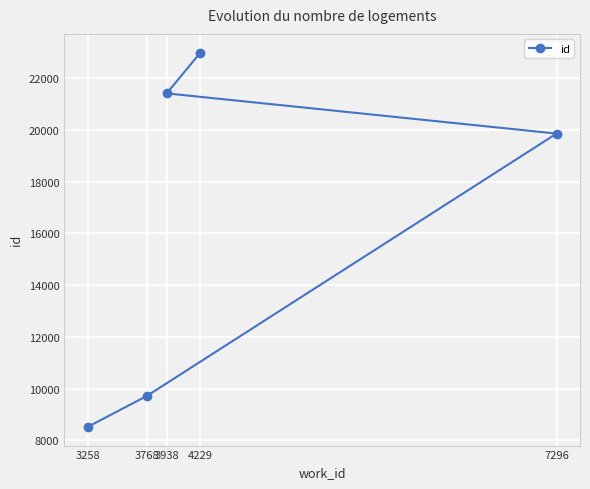

Approximately how many times larger is the value at 4229 compared to 3938?

1.1